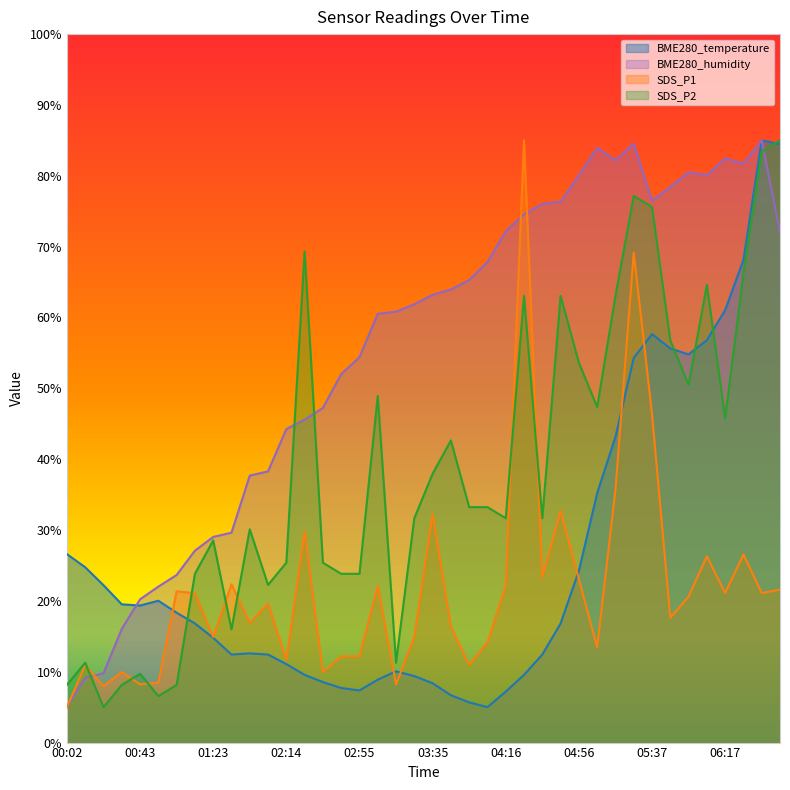

Where is the first local maximum for SDS_P1?

00:12